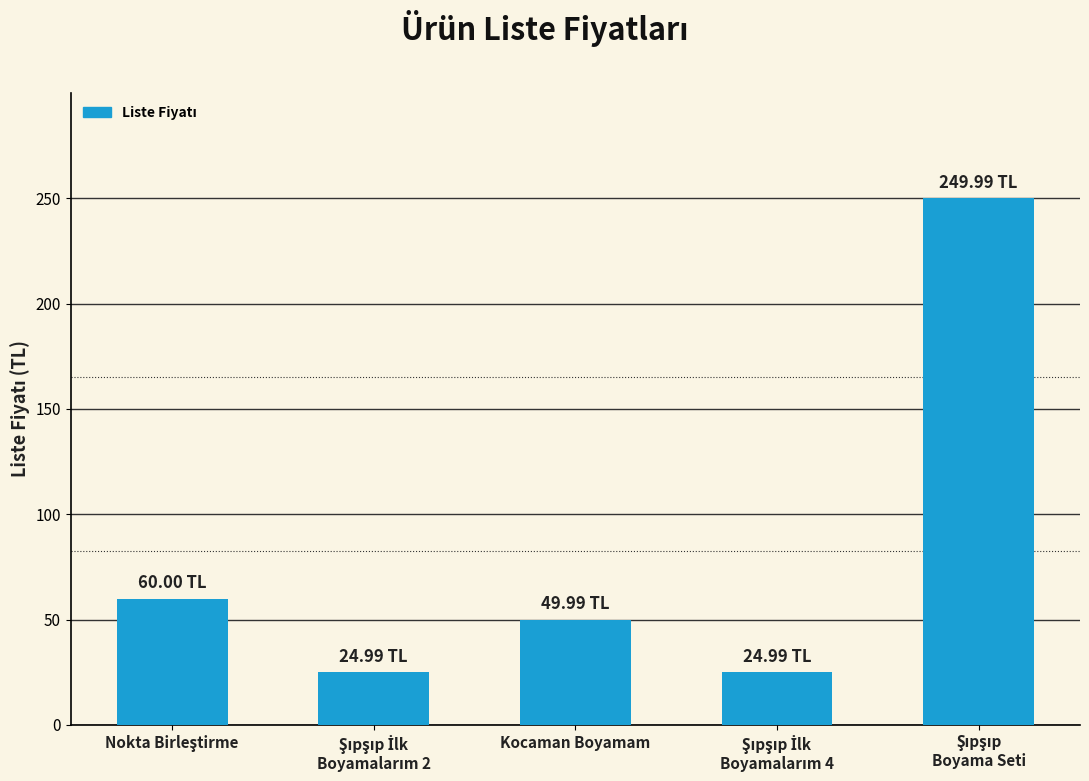

What is the difference between the maximum and second lowest values?

225.0